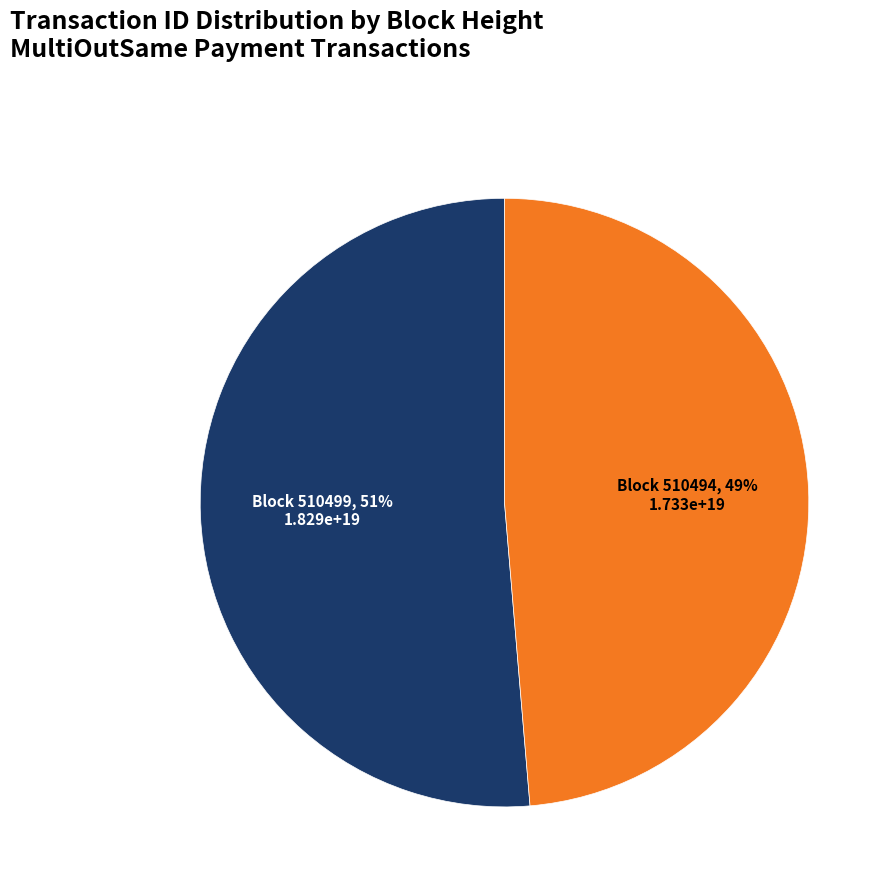

Is there any slice that represents more than half of the pie?

Yes